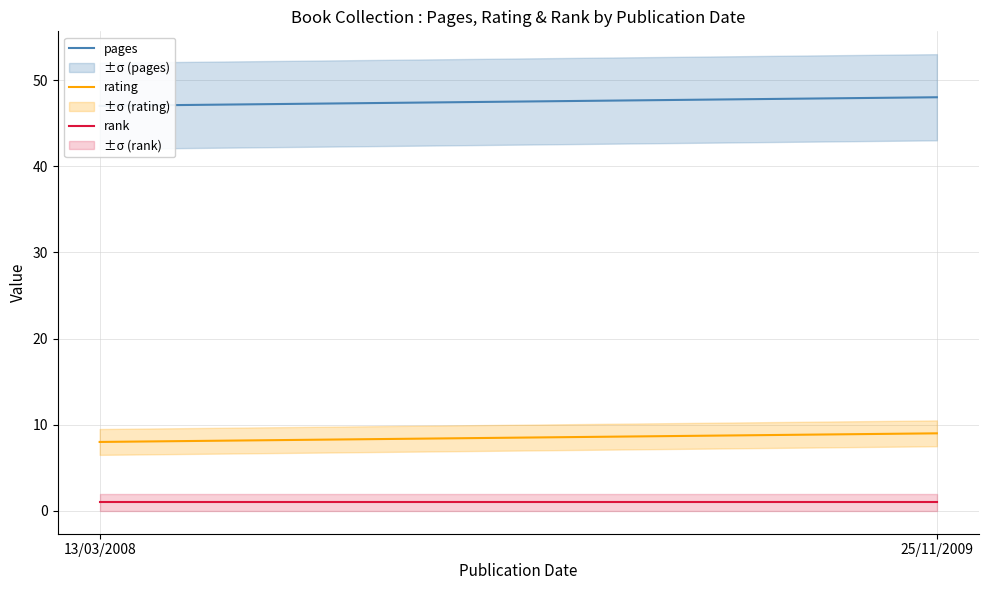

What is the label of the 2nd point from the right?

13/03/2008